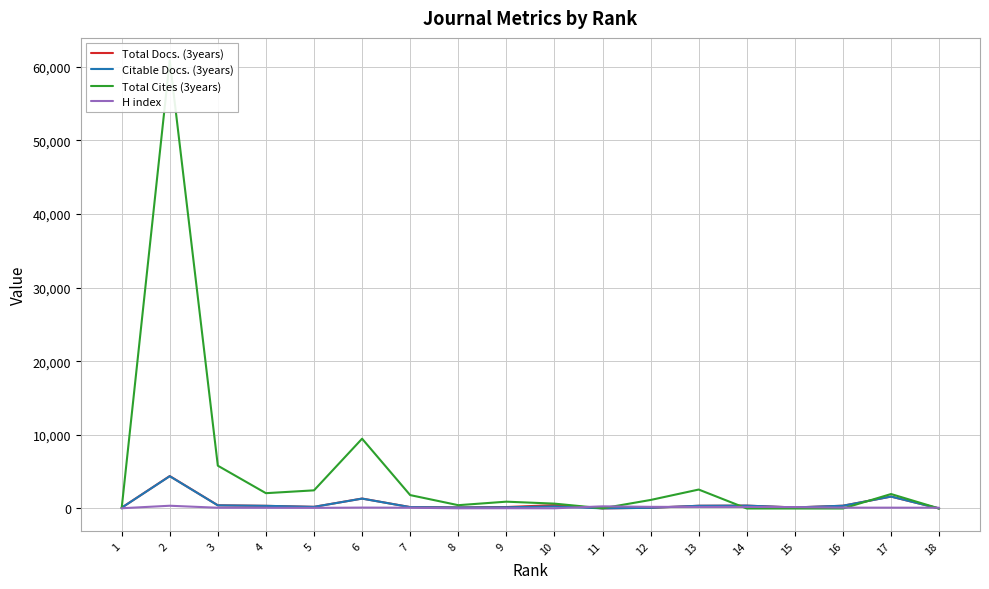

Reading left to right, transcribe all the data shown in this chart.

Total Docs. (3years): 102	4403	434	360	222	1349	190	145	195	459	20	95	368	388	143	375	1618	0
Citable Docs. (3years): 102	4386	426	359	222	1343	187	132	160	276	20	94	368	386	141	374	1617	0
Total Cites (3years): 16	60865	5812	2080	2464	9477	1819	449	926	660	27	1157	2572	0	0	0	1962	0
H index: 34	373	102	98	85	123	106	27	38	27	293	224	211	210	186	114	112	103